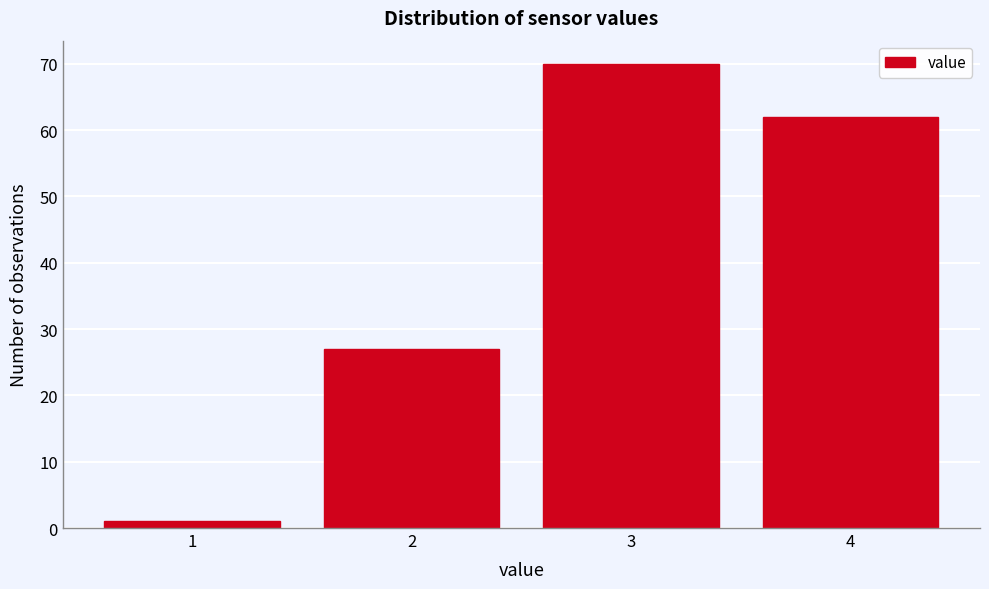

Reading left to right, list all the values displayed in this chart.

1	27	70	62